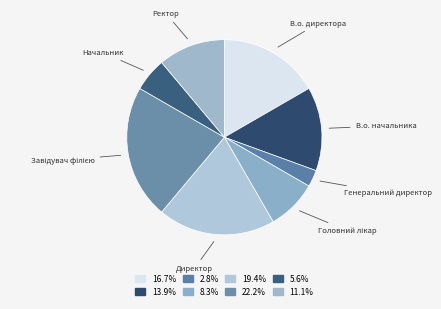

How many slices are in this pie chart?

8